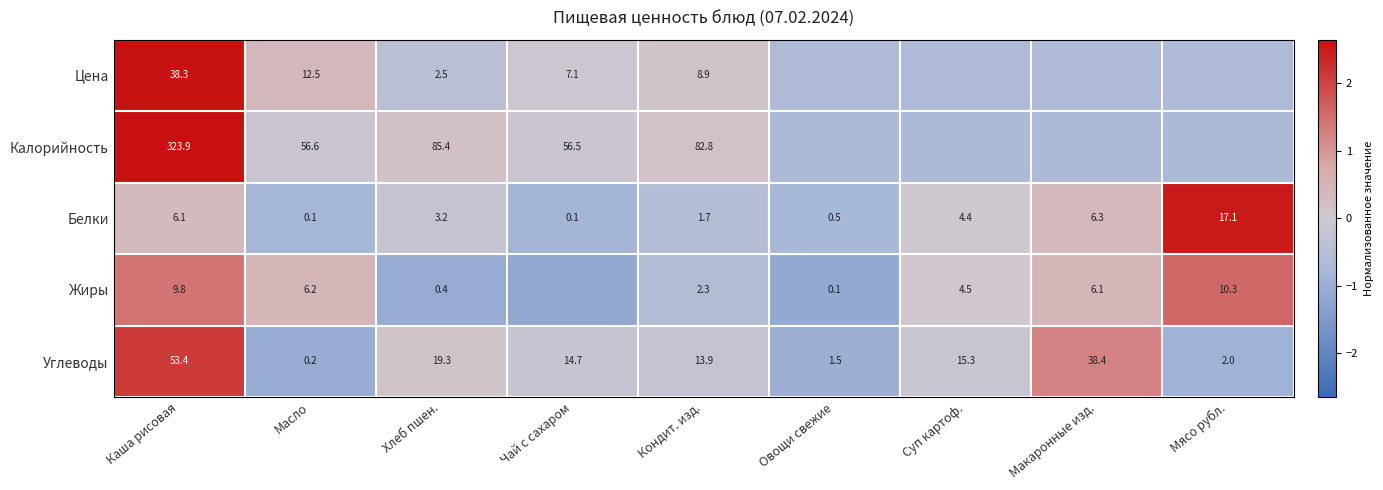

What is the spread (max minus min) of values at Хлеб пшен.?

85.0